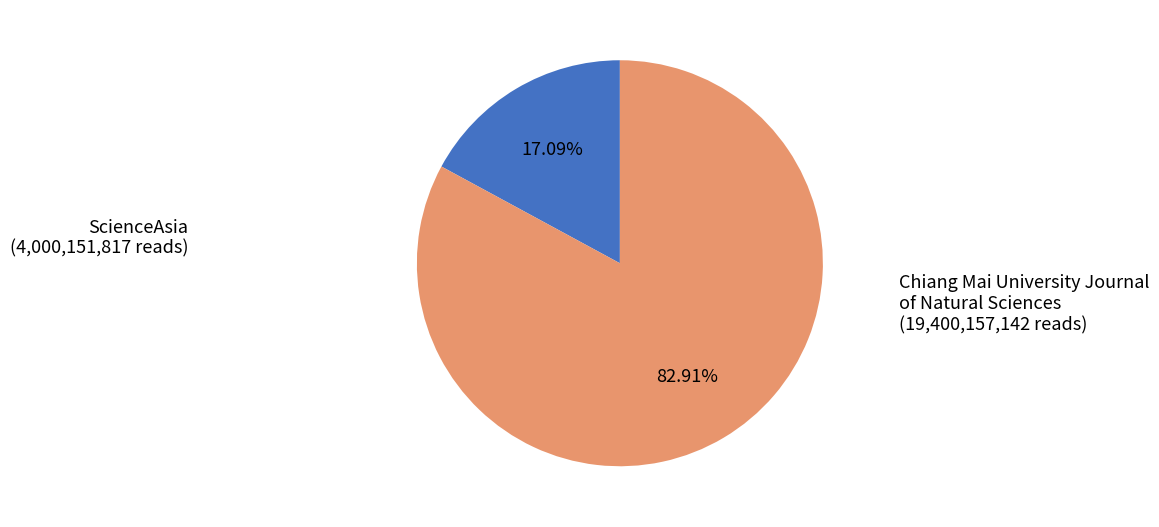

Combined, what portion of the pie is Chiang Mai University Journal of Natural Sciences and ScienceAsia?

100.0%